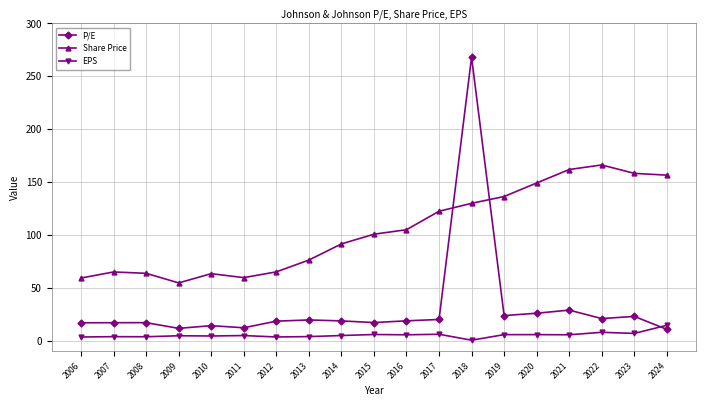

What is the value of the EPS point at the 18th from the left?

6.9